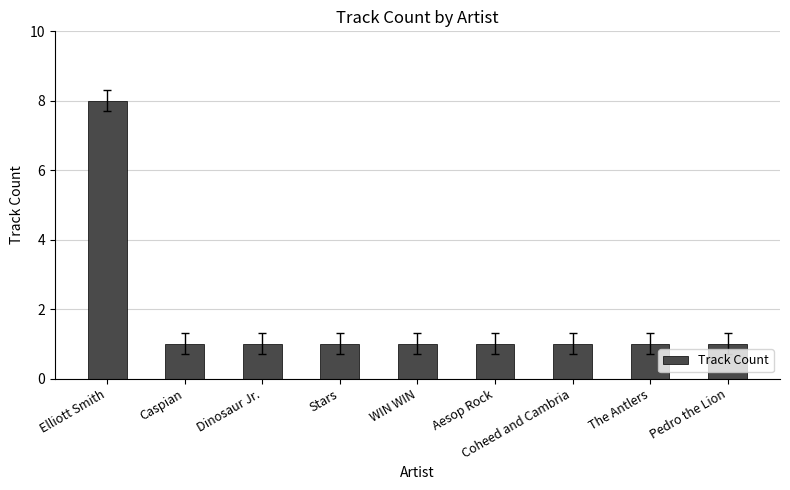

What is the sum of all values?

16